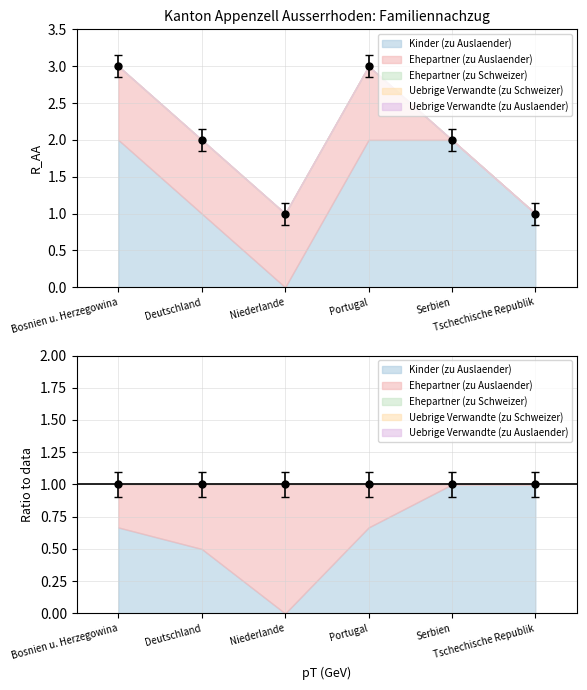

What are all the series names shown in the legend?

Kinder (zu Auslaender), Ehepartner (zu Auslaender), Ehepartner (zu Schweizer), Uebrige Verwandte (zu Schweizer), Uebrige Verwandte (zu Auslaender)